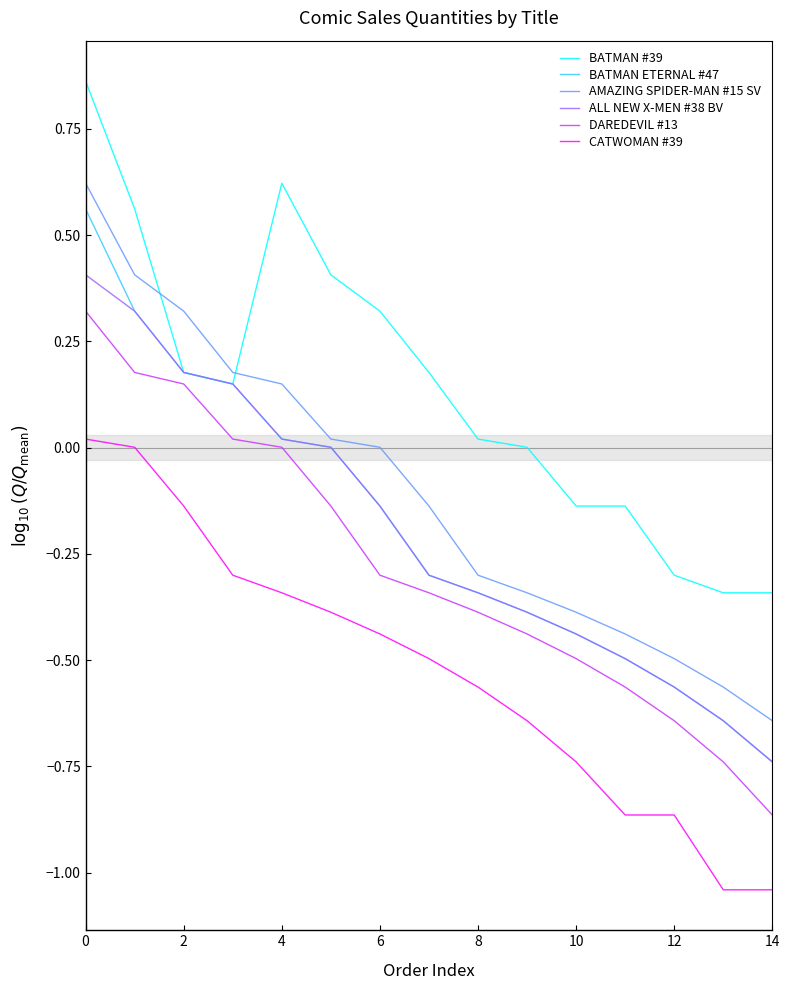

Which series has the largest range (max minus min)?

BATMAN ETERNAL #47